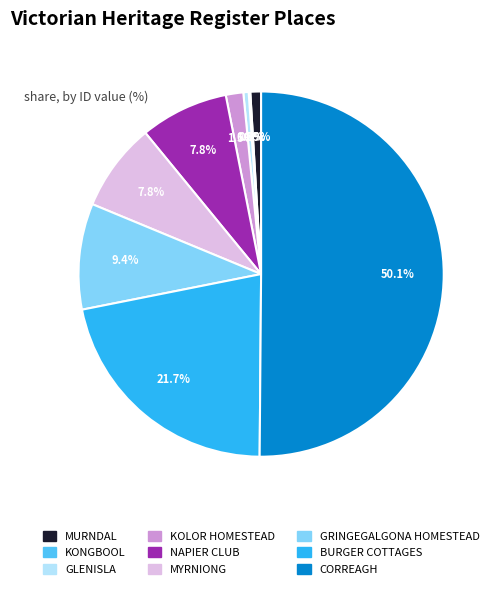

What is the majority slice?

CORREAGH